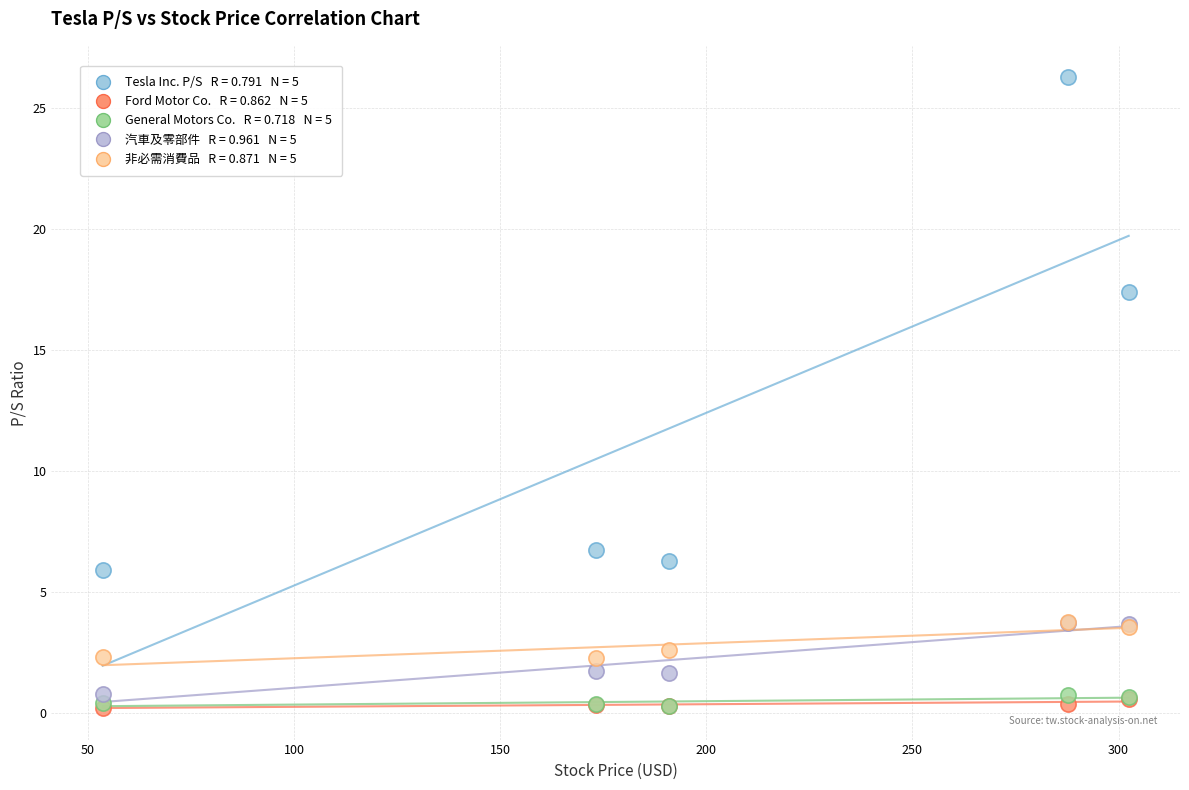

Across all series, what Y value is closest to 13?

17.4